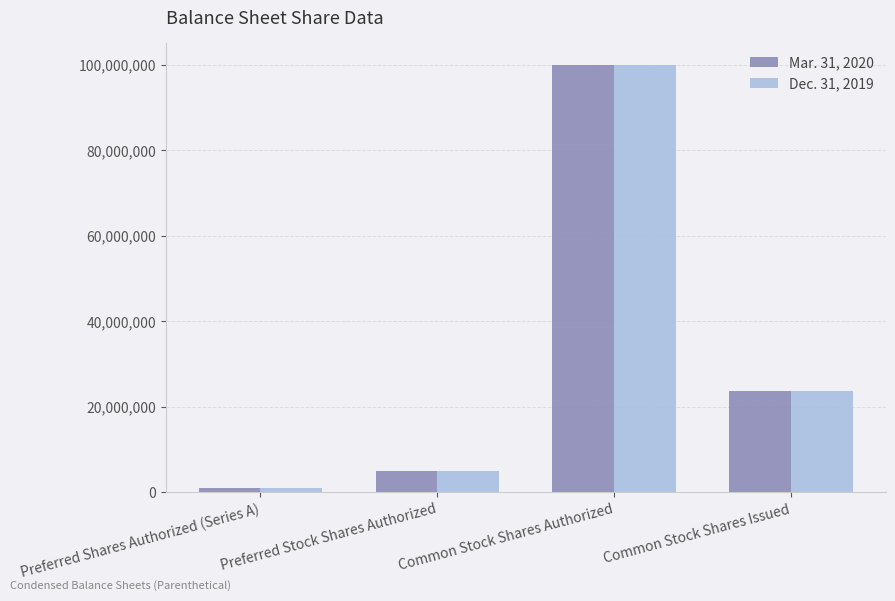

Rank the categories by Dec. 31, 2019 value from lowest to highest.

Preferred Shares Authorized (Series A), Preferred Stock Shares Authorized, Common Stock Shares Issued, Common Stock Shares Authorized